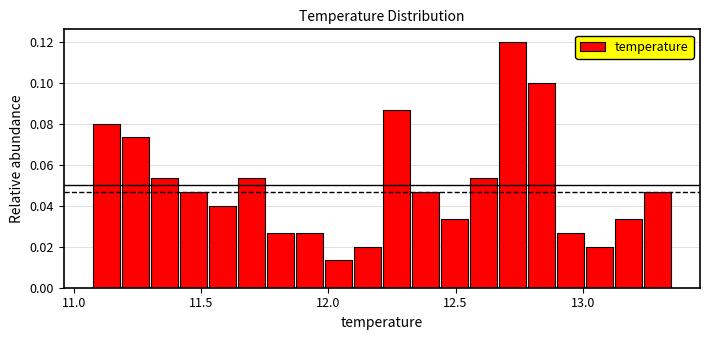

Around what value on the x-axis is the tallest bar? Give the approximate position of its centre, as read against the axis.

12.70